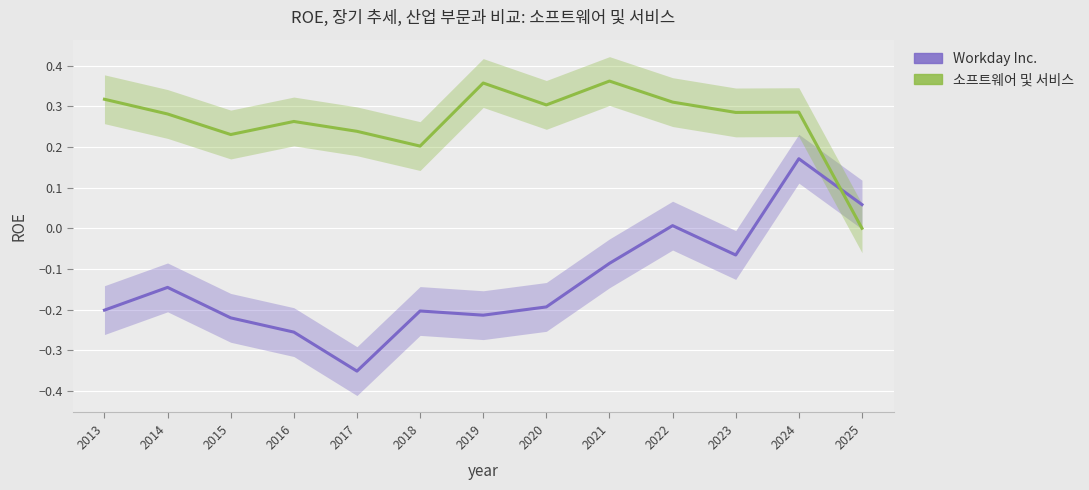

Which series has the largest total across all categories?

소프트웨어 및 서비스